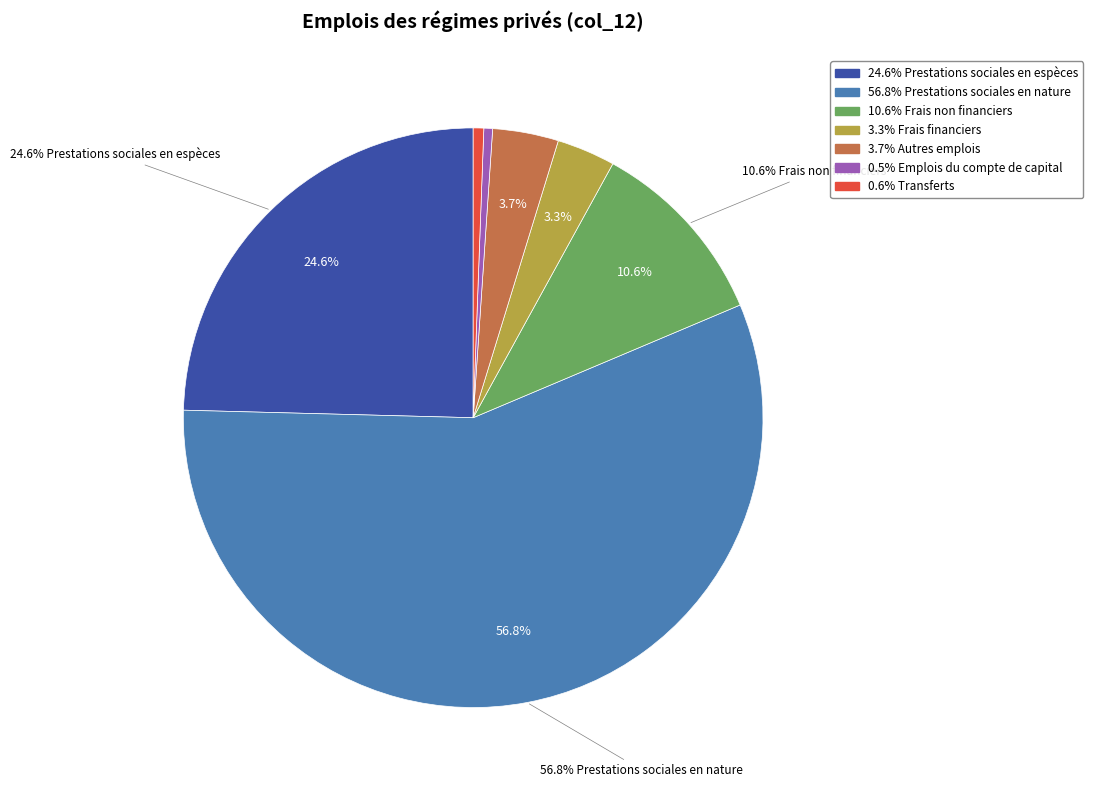

What is the majority slice?

Prestations sociales en nature